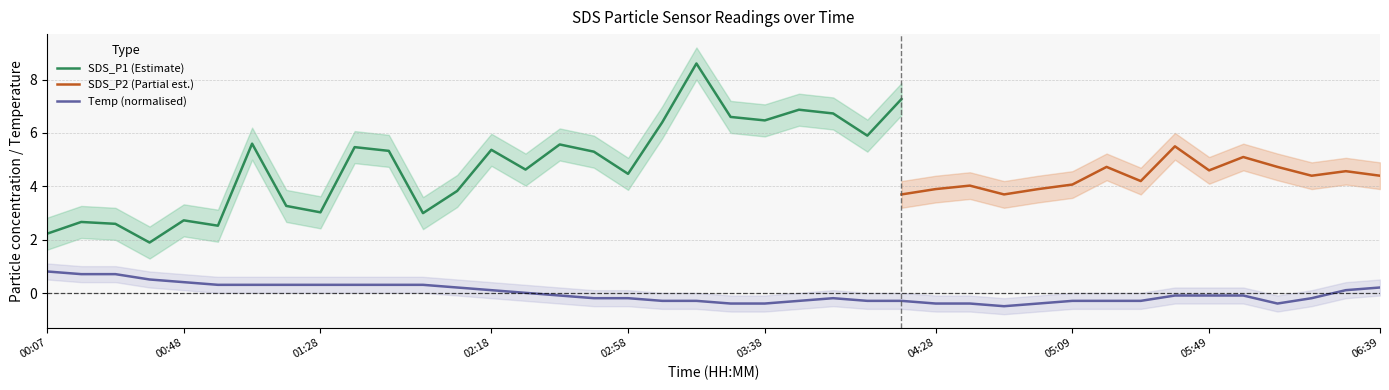

Does the chart display data point markers on the line(s)?

No